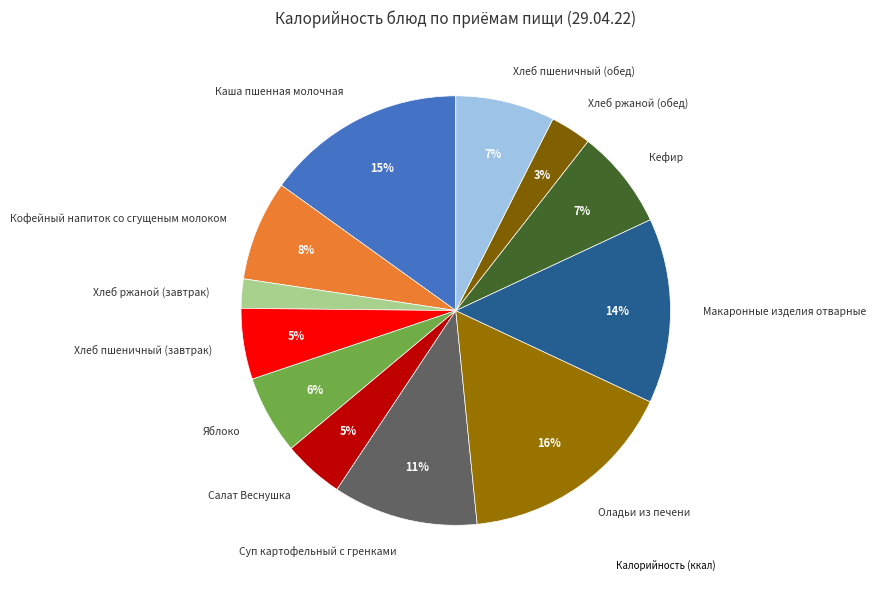

Is there a majority slice in this chart?

No